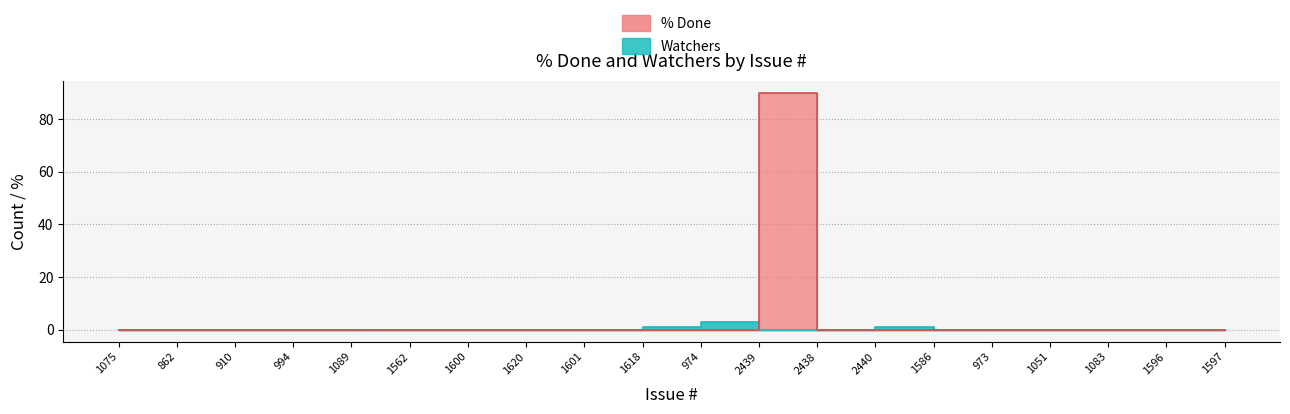

At which category is the sum across all series the highest?

2439